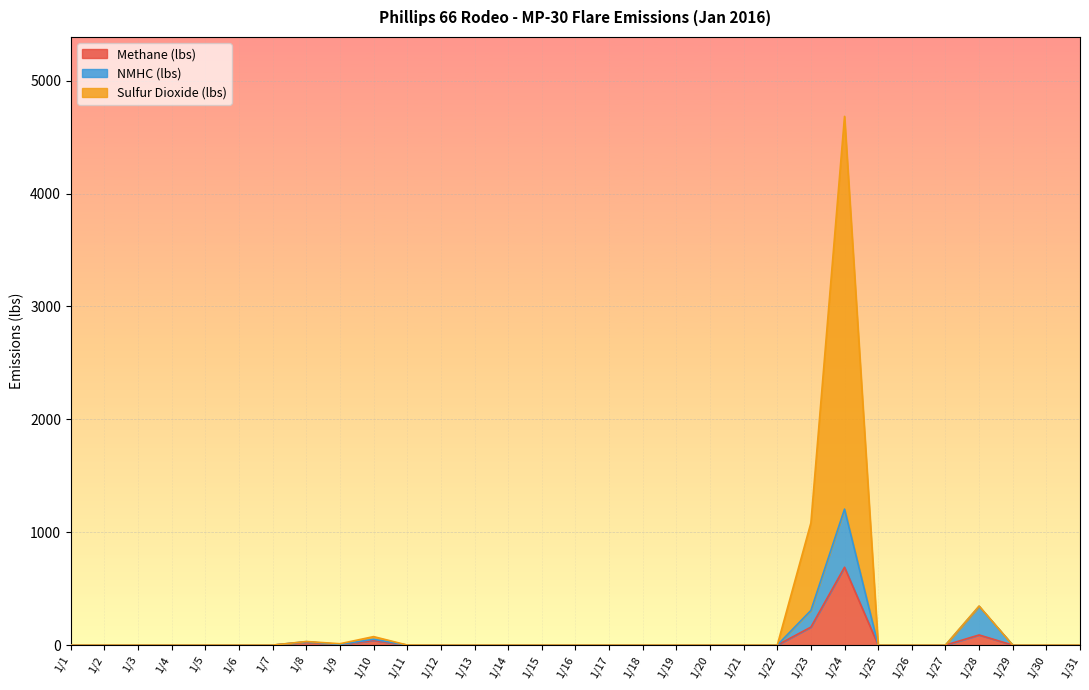

At which category does Sulfur Dioxide (lbs) reach its first local peak?

1/10